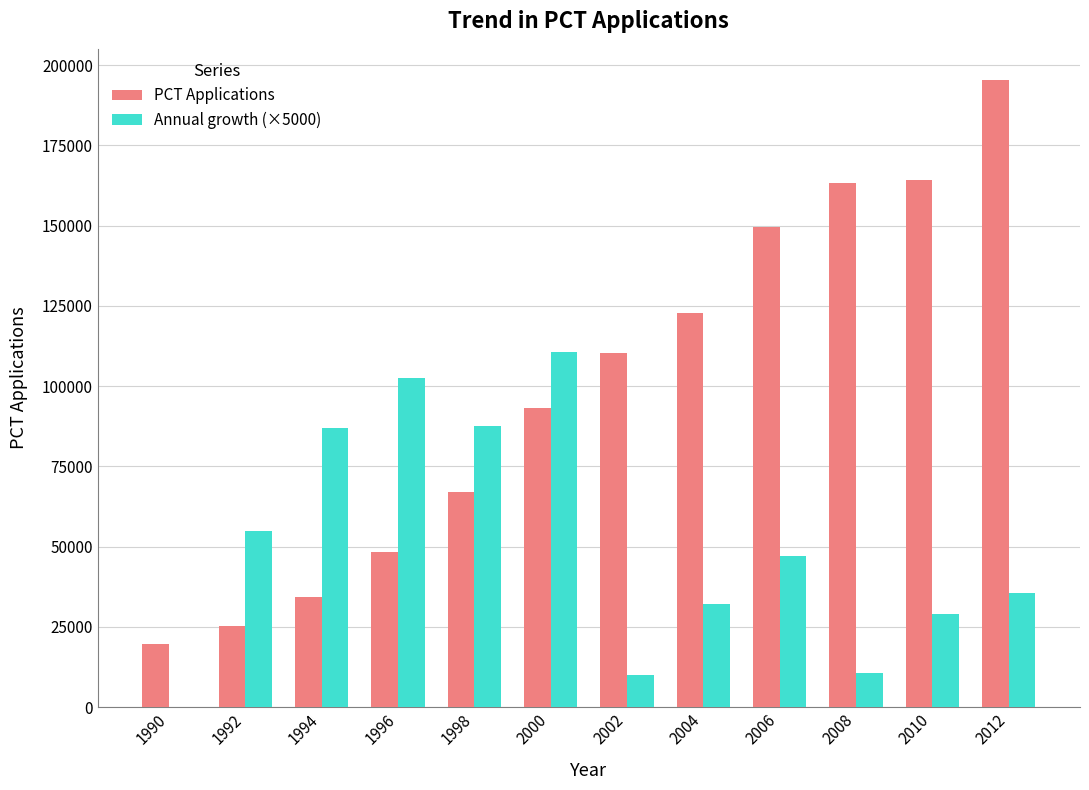

What are all the series names shown in the legend?

PCT Applications, Annual growth (×5000)